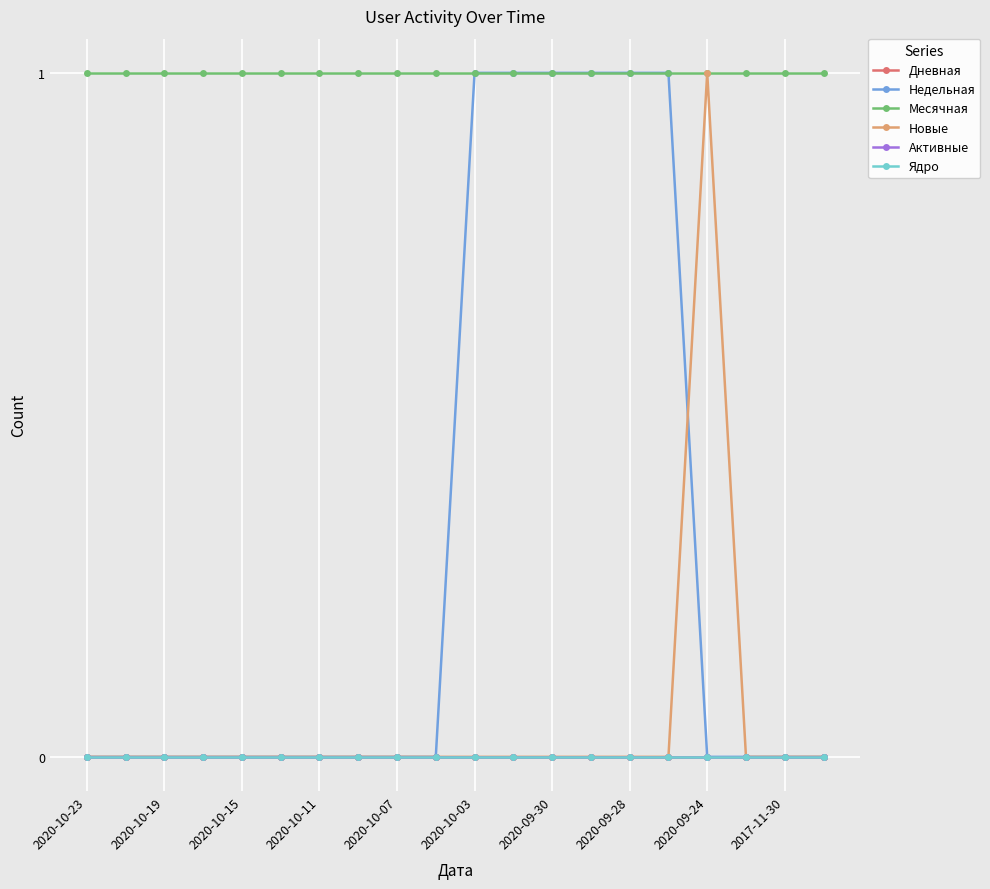

Is this an area chart (filled region under the line)?

No